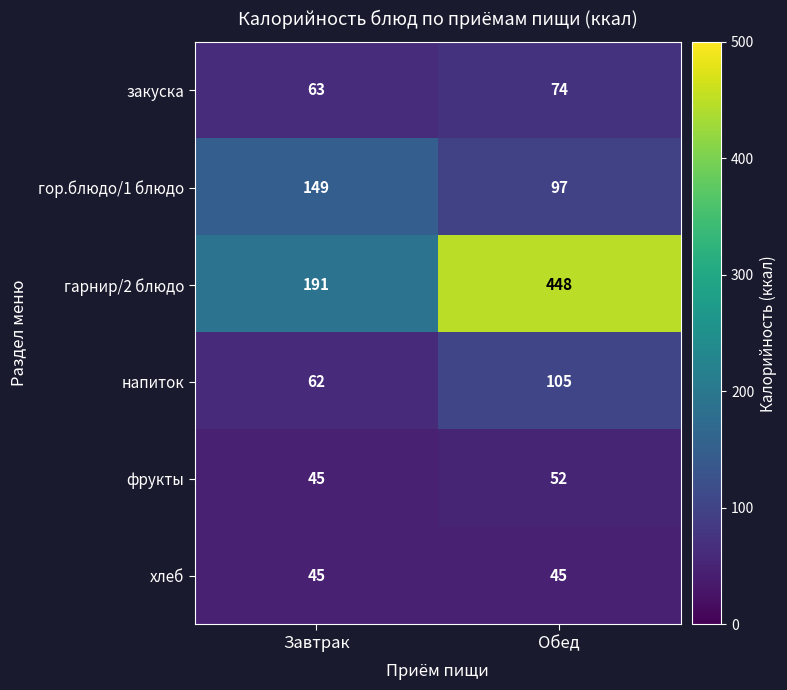

Read the фрукты value at Обед.

52